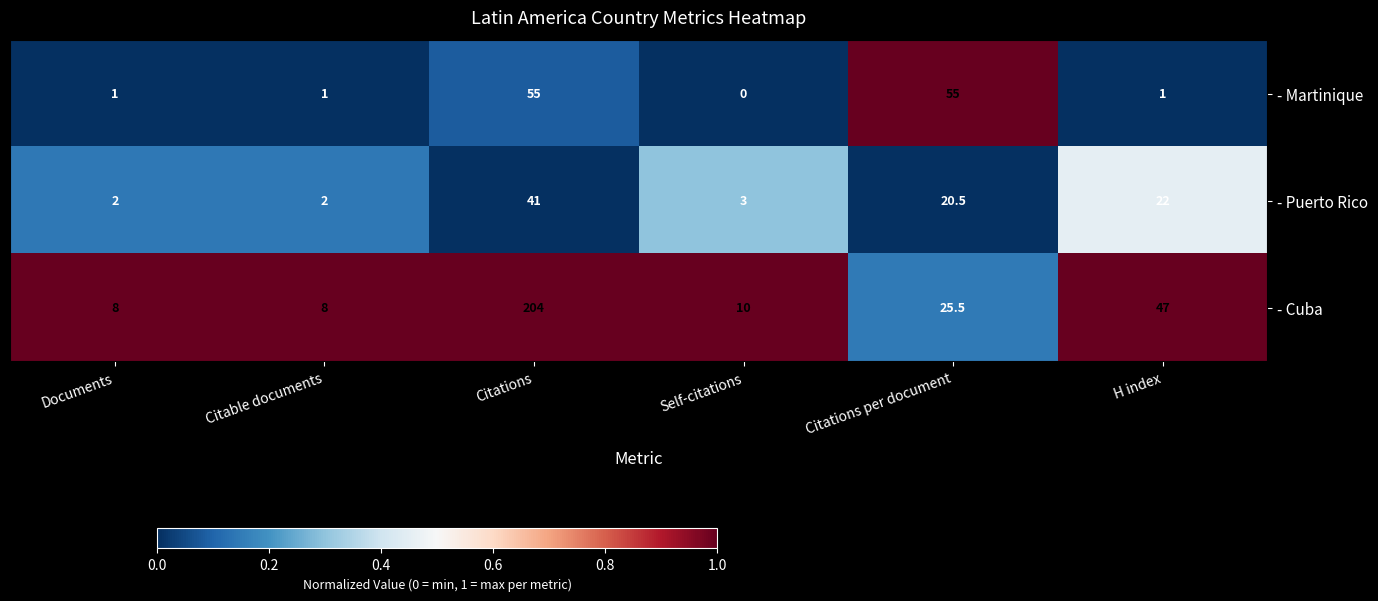

Which category has the highest value across all series?

Citations